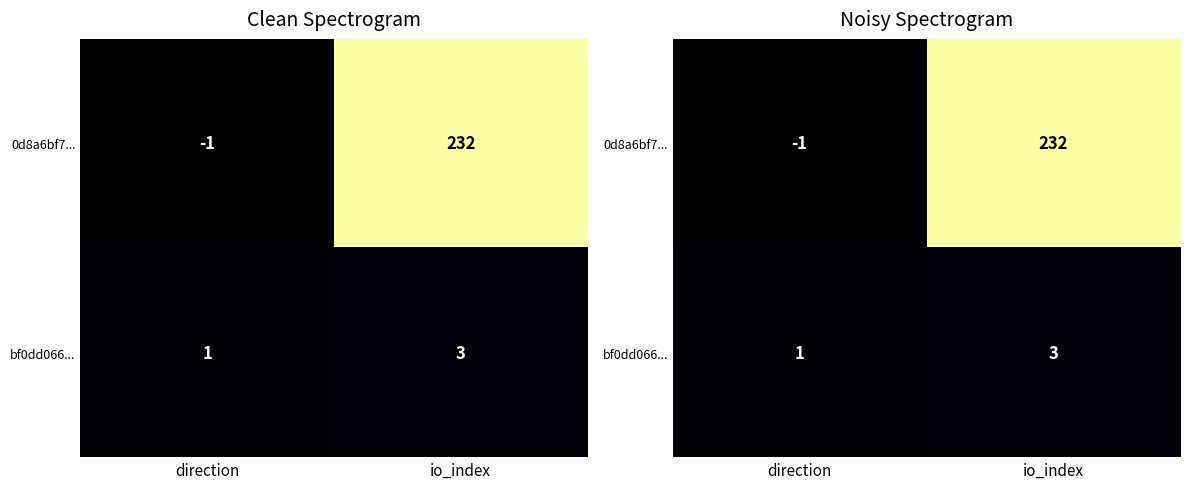

Rank the categories by bf0dd066... value from highest to lowest.

io_index, direction